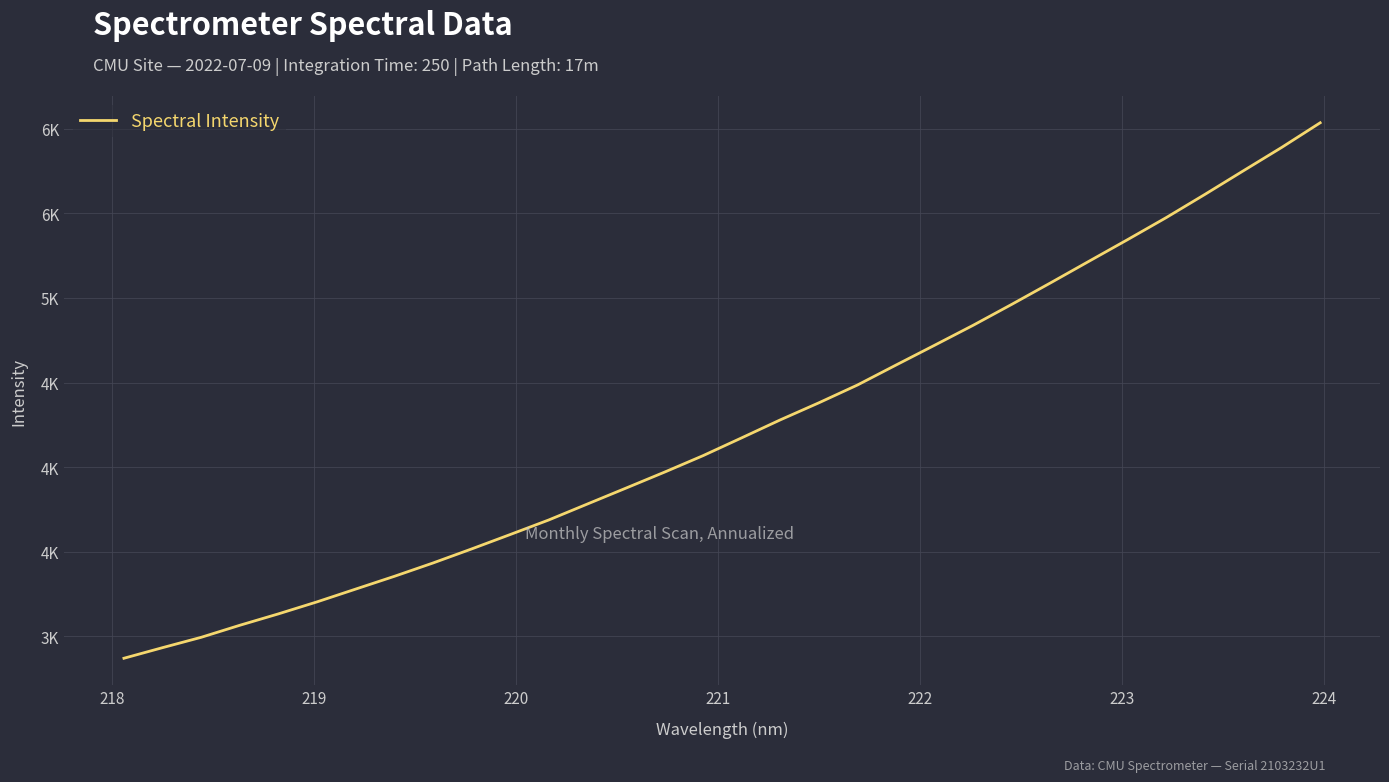

Does the chart have visible grid lines?

Yes